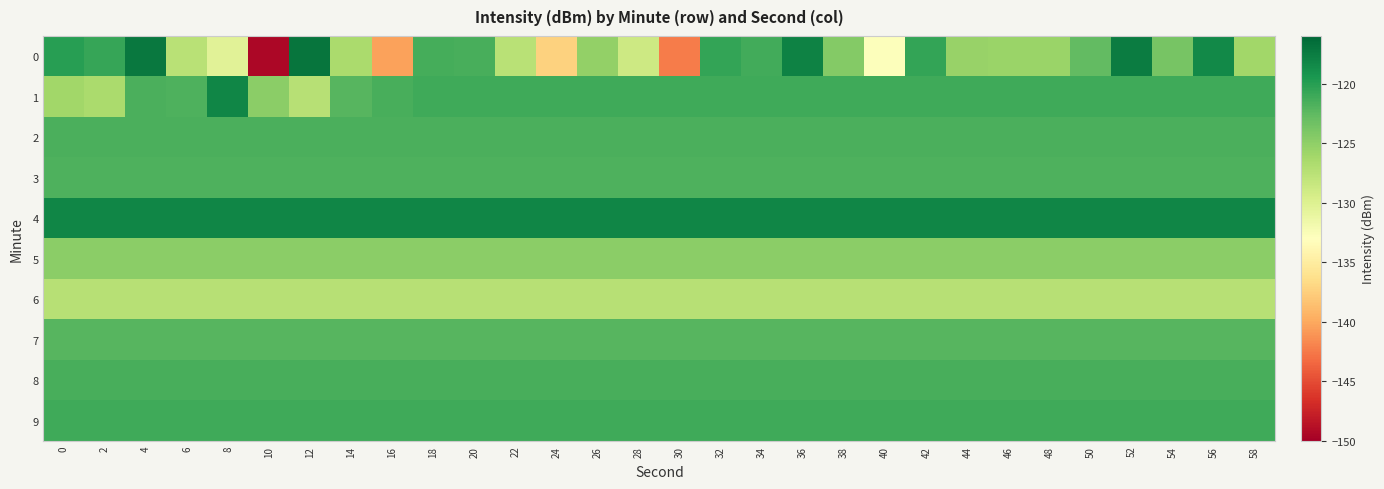

Which category has the highest value across all series?

12